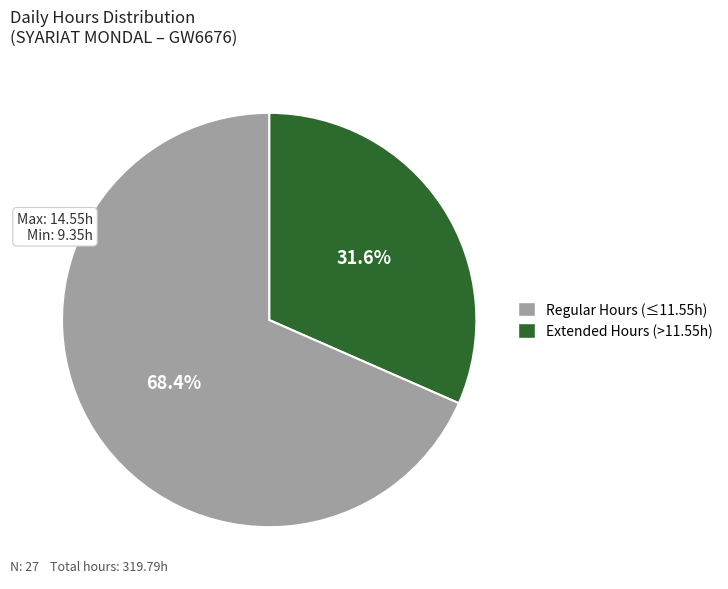

Is there a majority slice in this chart?

Yes